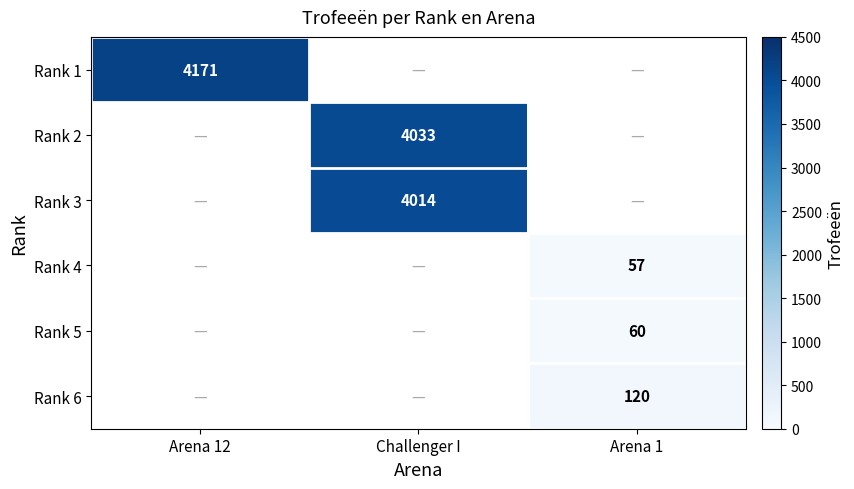

Is it true that Rank 6 equals 120 at Arena 1?

True